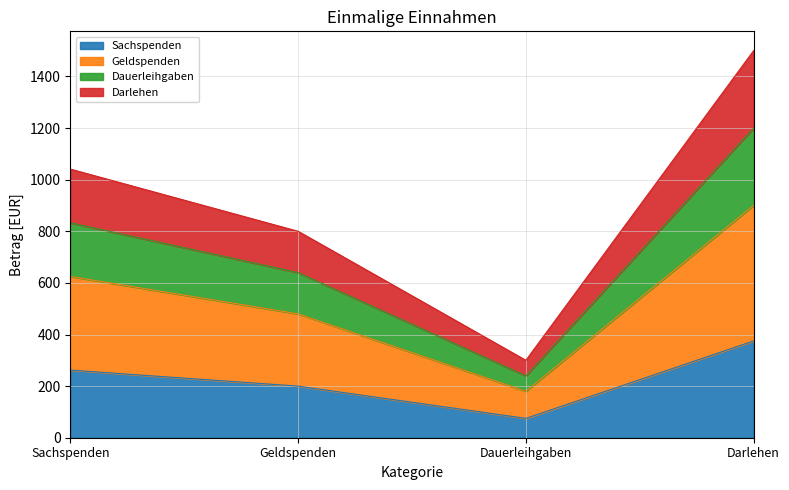

True or false: Gesamtpreis has a value of 110 at Dauerleihgaben.

False